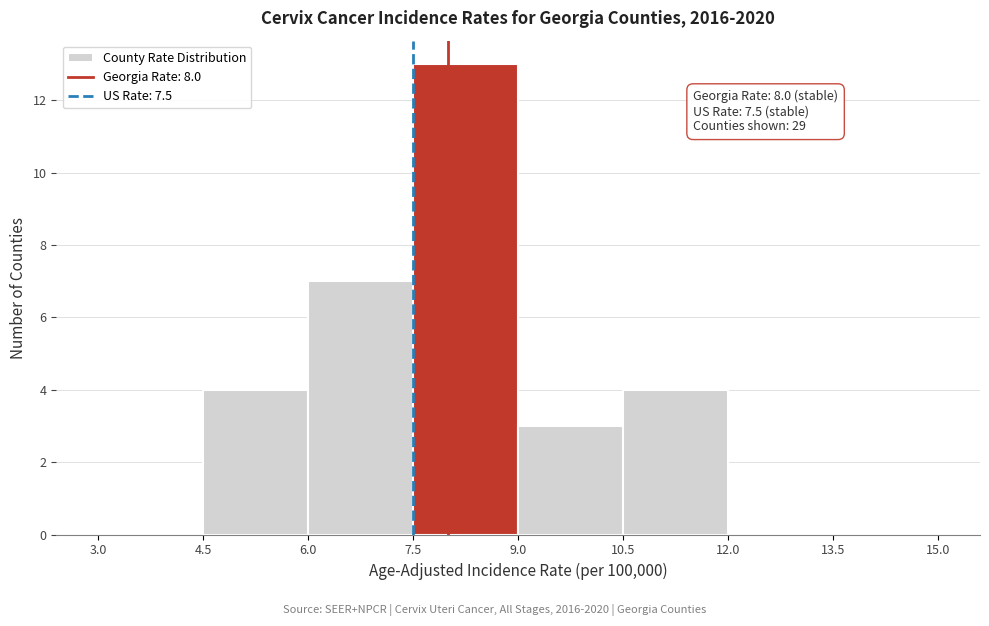

Which range on the x-axis has the tallest bar?

7.5 to 9.0